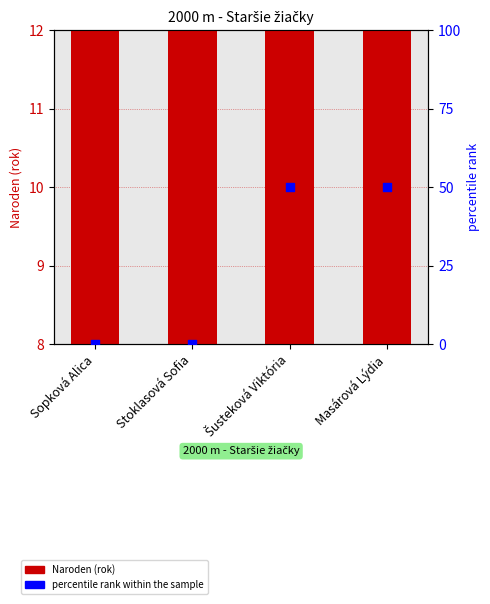

Which series contains the lowest Y value?

percentile rank within the sample